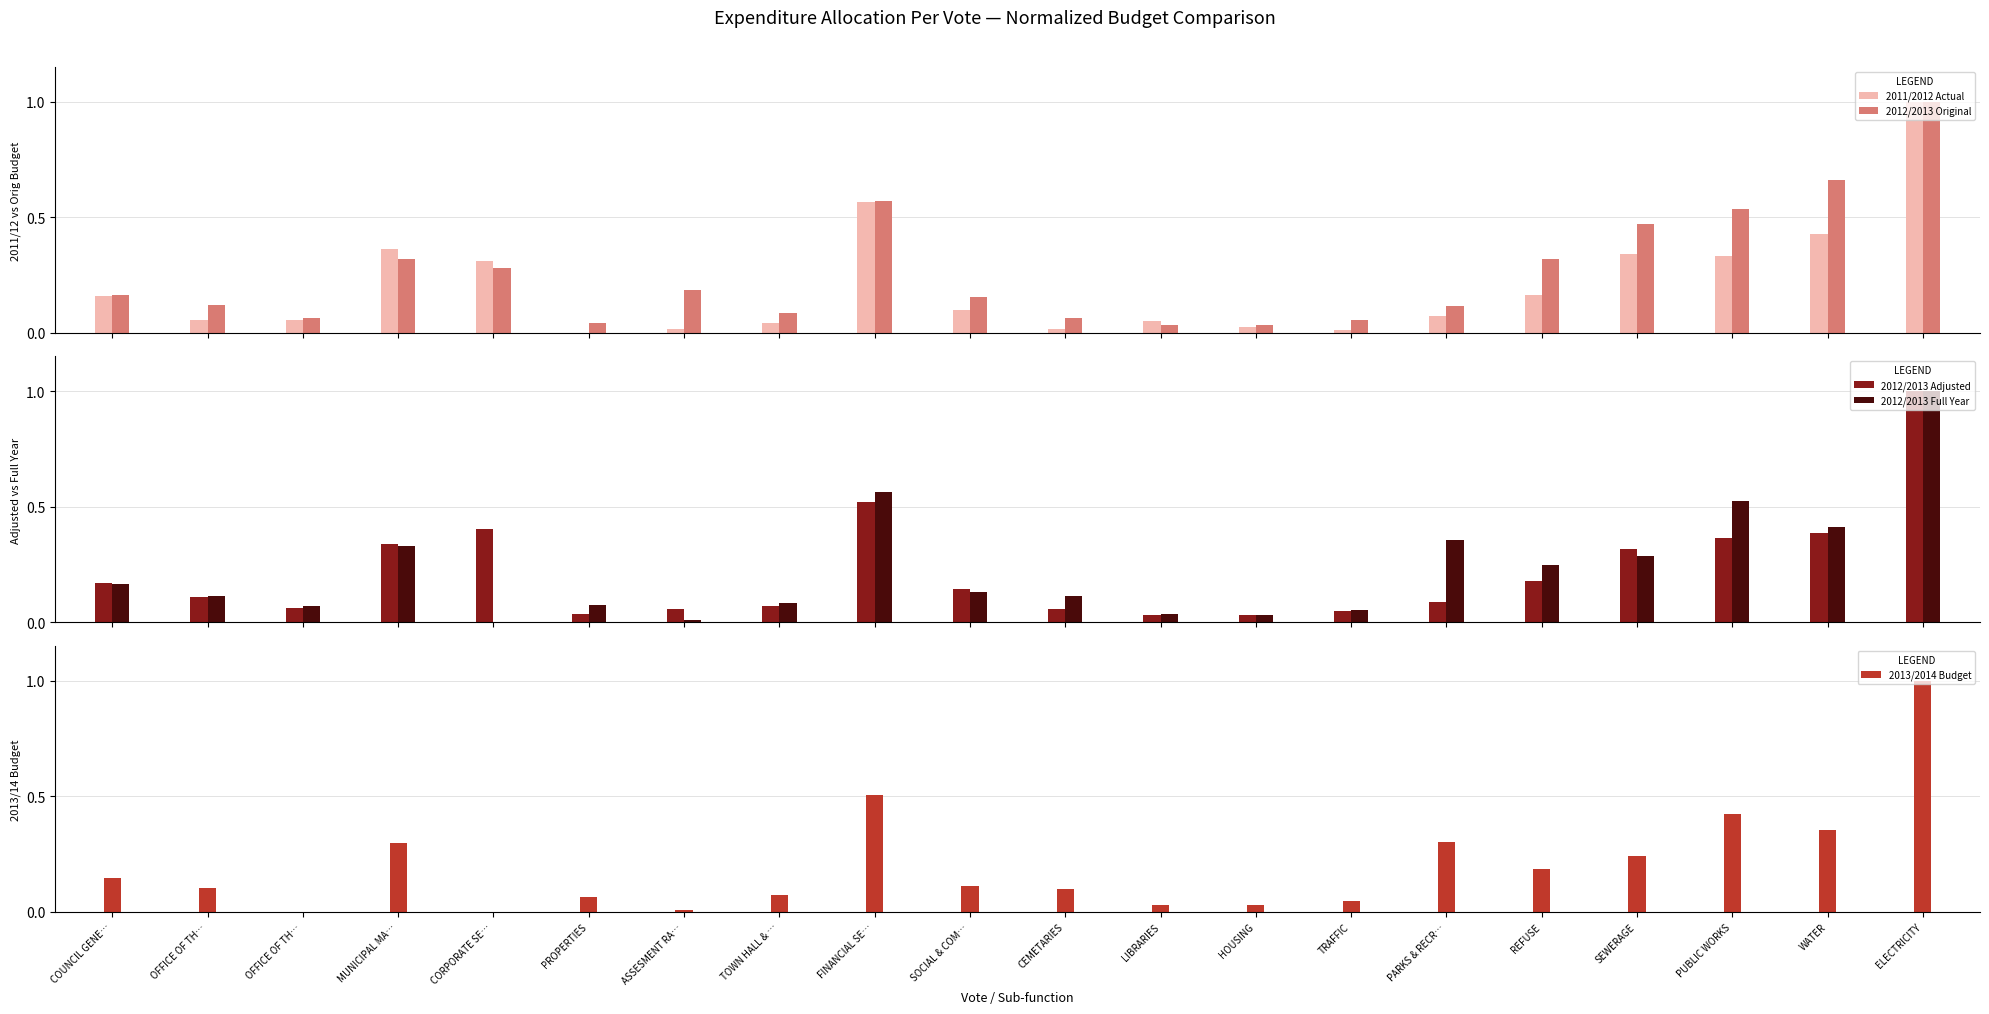

How many values in the 2013/2014 Budget series exceed 0?

18